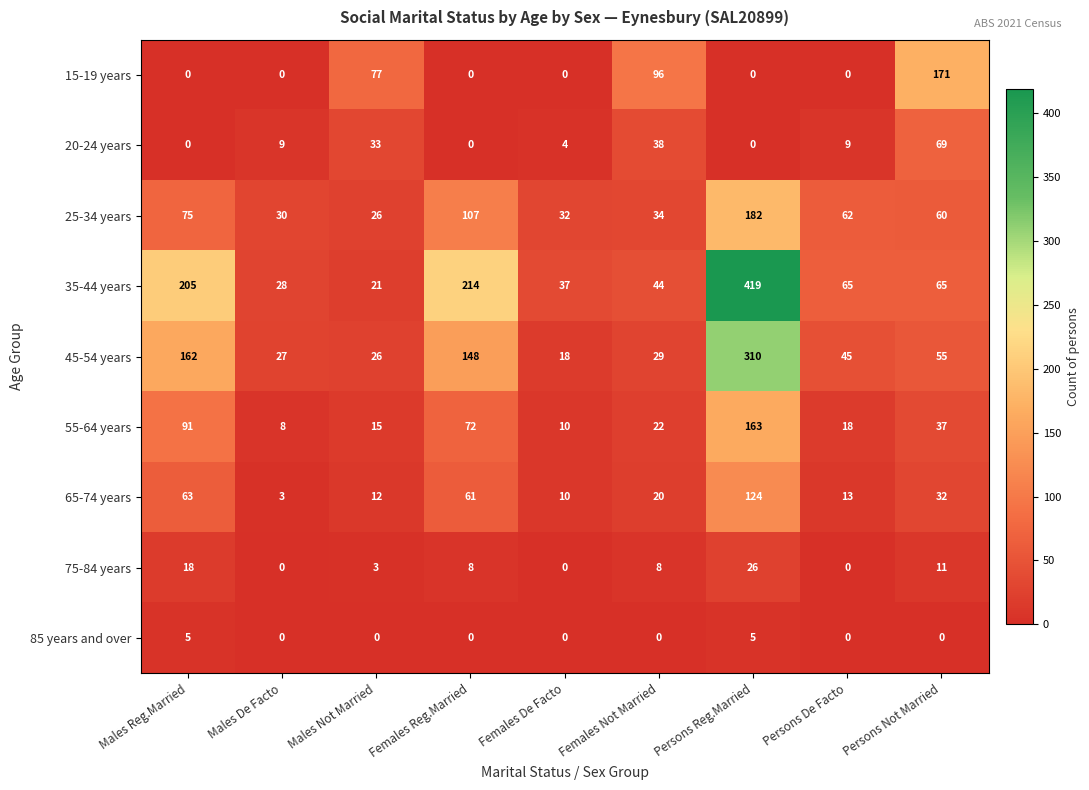

What is the total value across all series at Males Not Married?

213